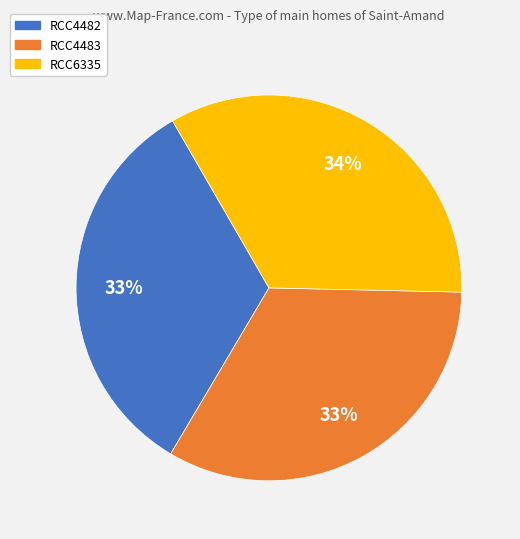

To the nearest percent, what is the combined percentage of RCC4482 and RCC4483?

66%